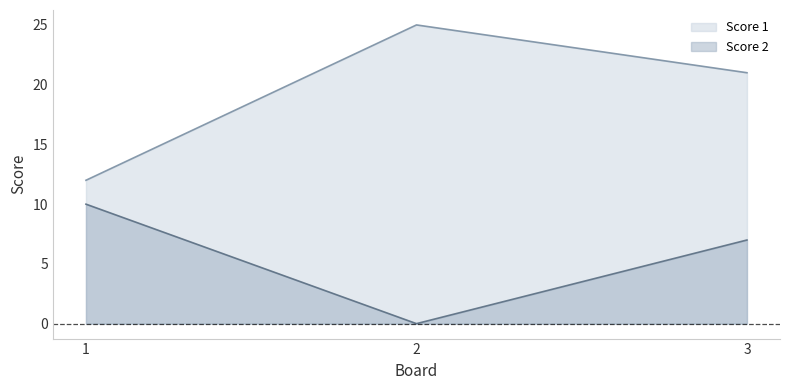

Rank the series at 3 from lowest to highest value.

Score 2, Score 1